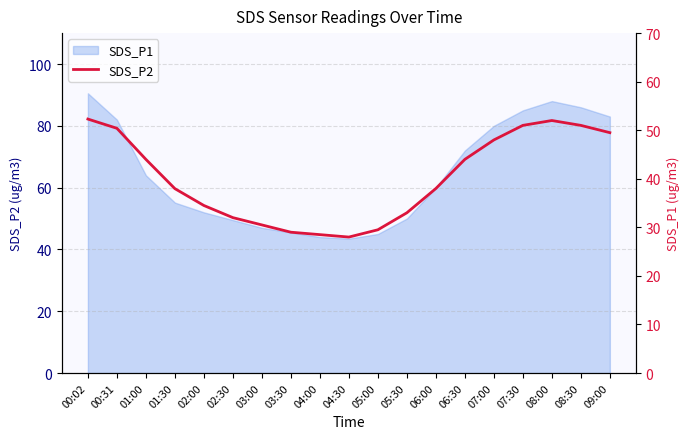

What is the difference between the values at 05:00 and 01:30?

8.5